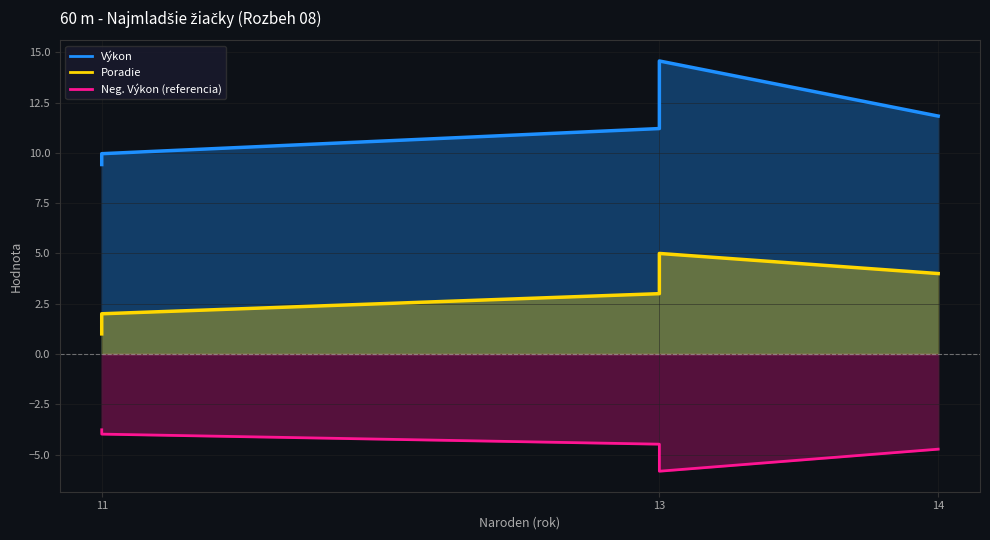

What is the sum of all Vykon values?

57.0